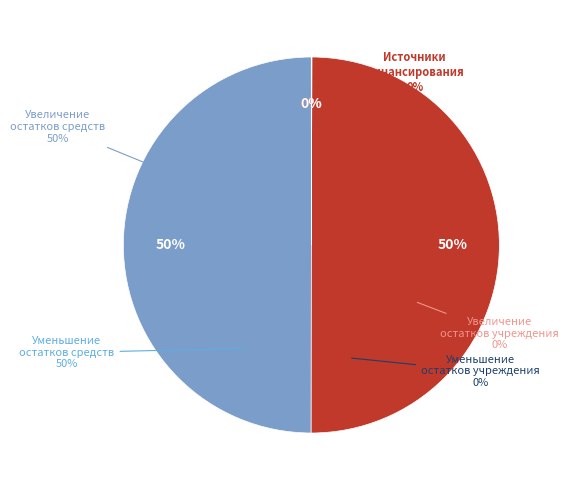

What percentage is NOT represented by Увеличение остатков учреждения?

100.0%